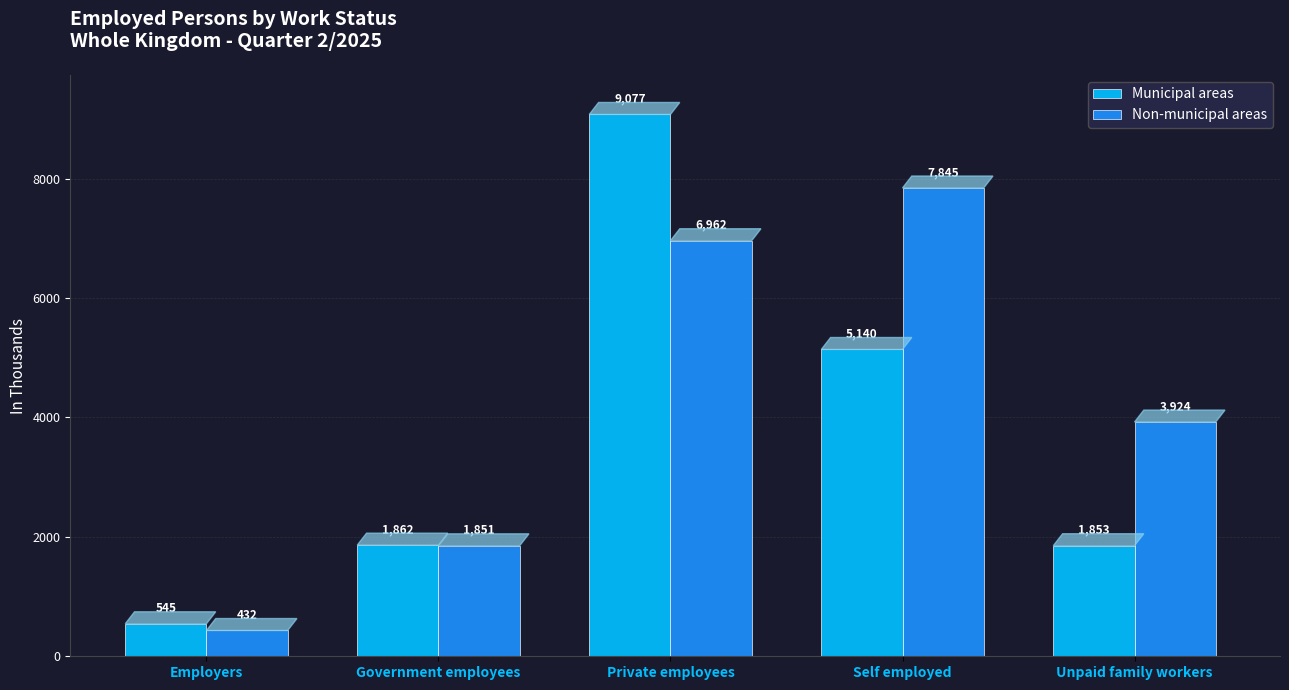

Rank the categories by Non-municipal areas value from highest to lowest.

Self employed, Private employees, Unpaid family workers, Government employees, Employers